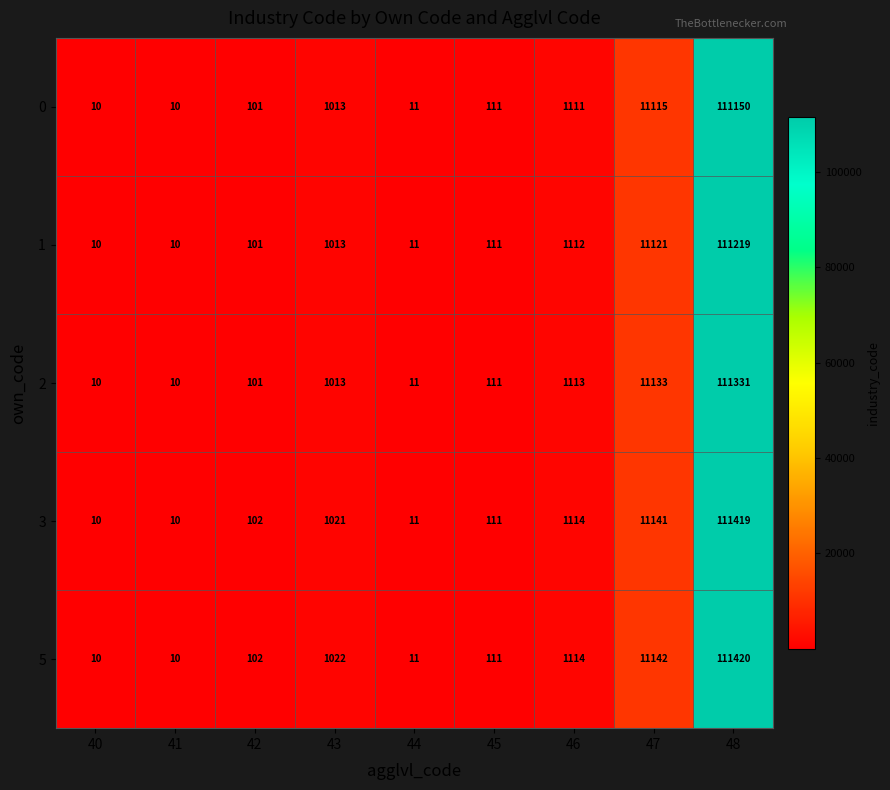

Which series has the largest range (max minus min)?

5